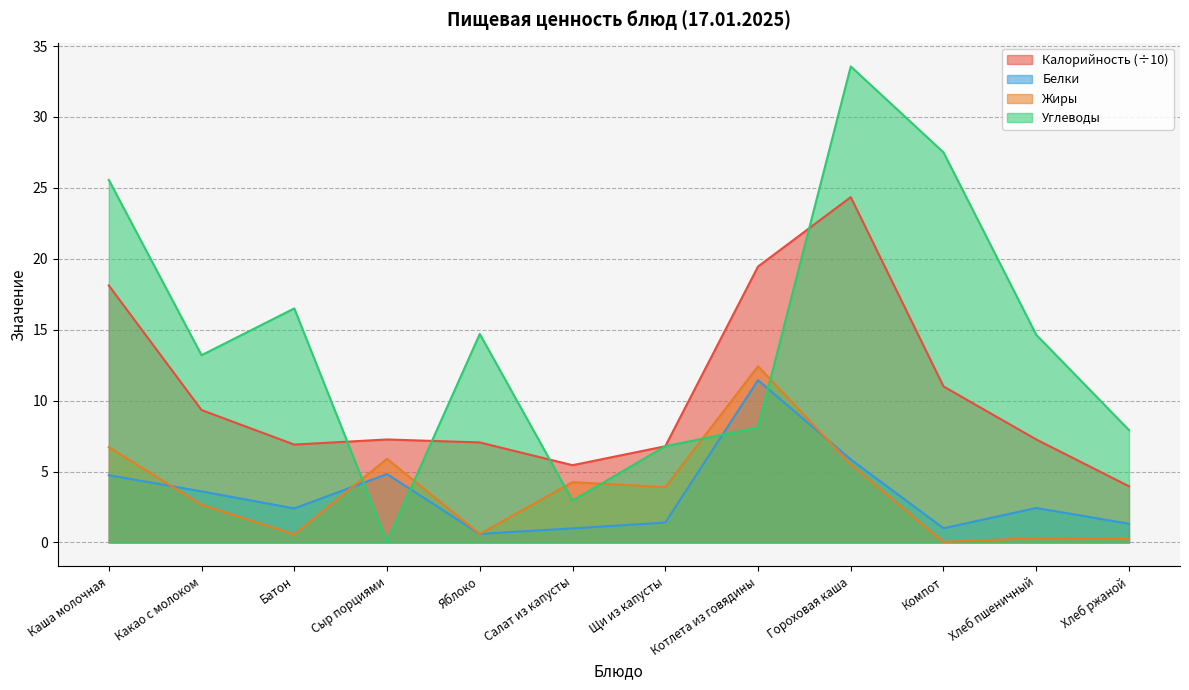

Does the chart have visible grid lines?

Yes